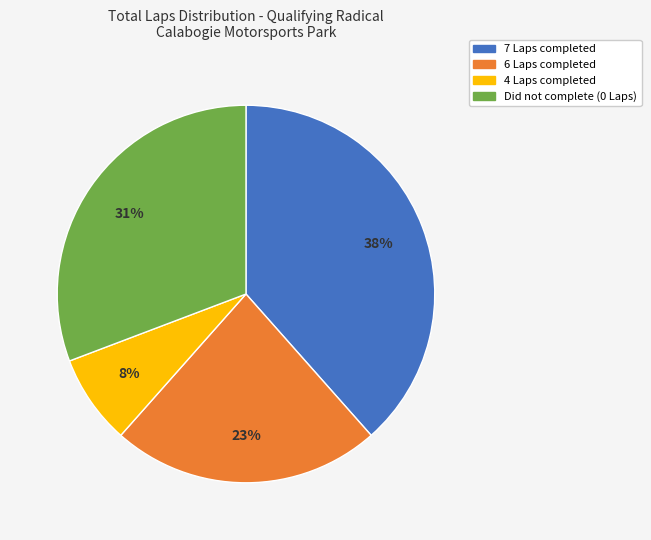

Is there a majority slice in this chart?

No